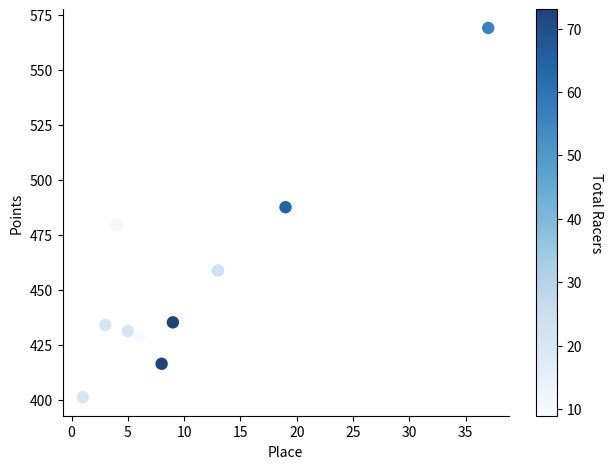

What is the average X value?

10.5